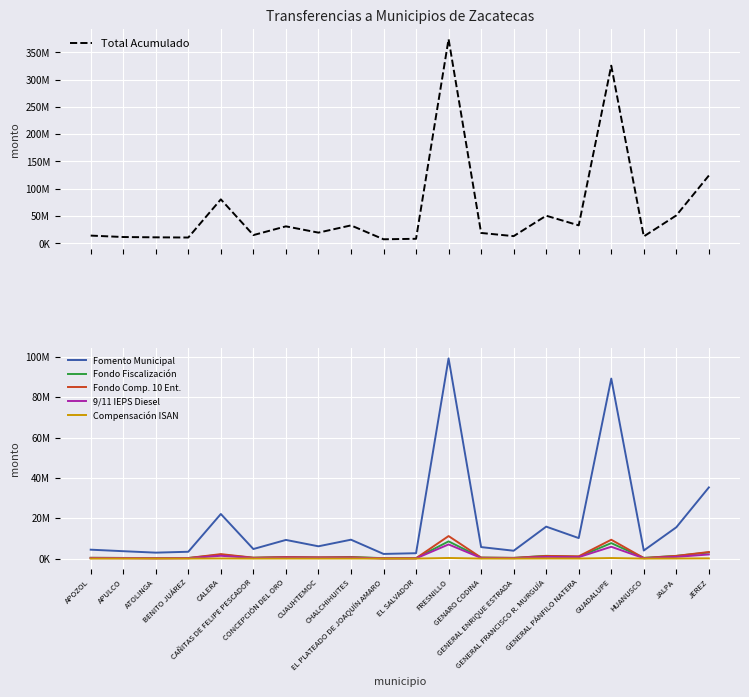

How many interior local valleys does the Fomento Municipal series have?

7